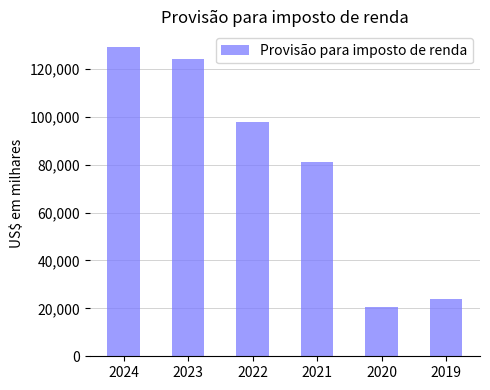

Which has a higher value, 2021 or 2023?

2023